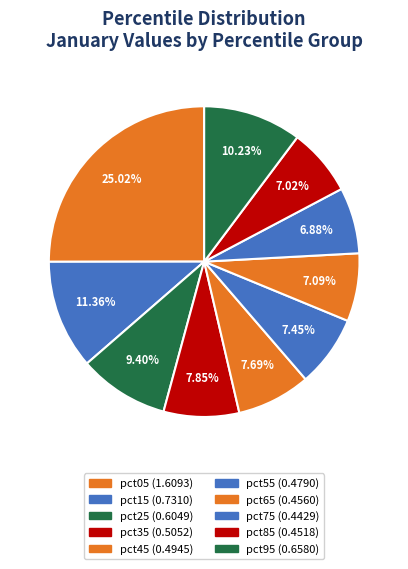

Count the number of slices in the pie.

10